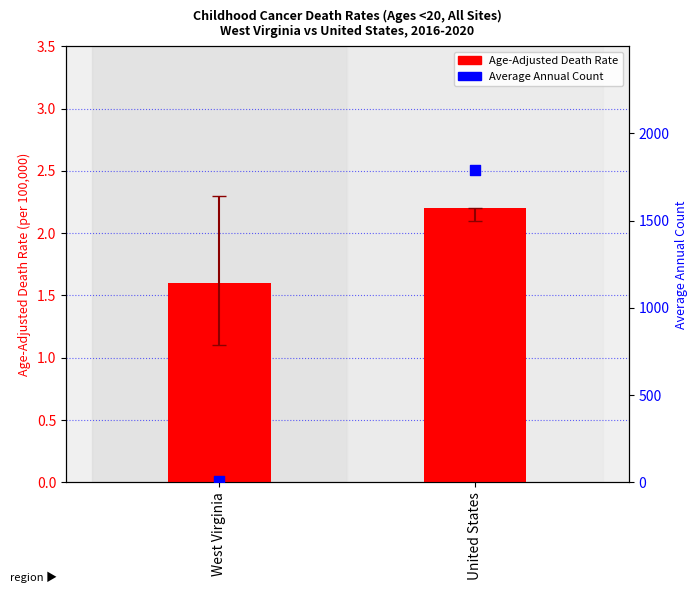

Which series has the largest total across all categories?

Average Annual Count